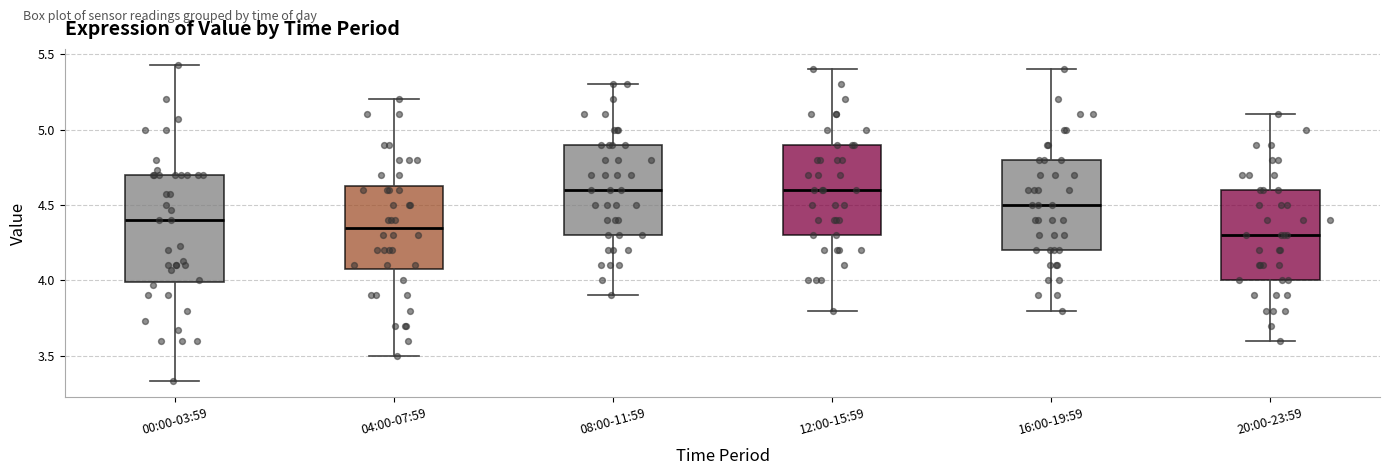

Where does the median line of the box for 00:00-03:59 sit on the y-axis? The values are not printed on the chart, so give them approximately, as read against the axis.

4.40